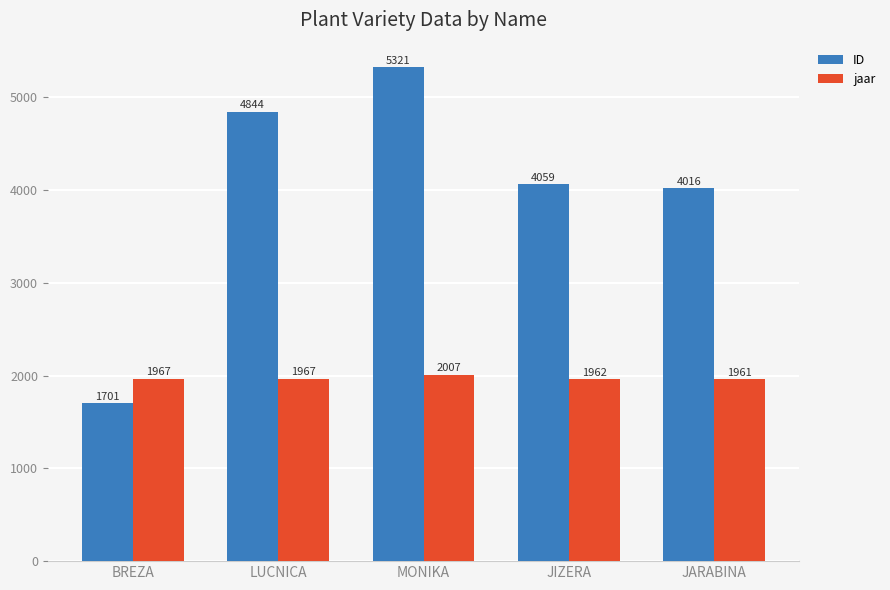

What position from the right is MONIKA?

3